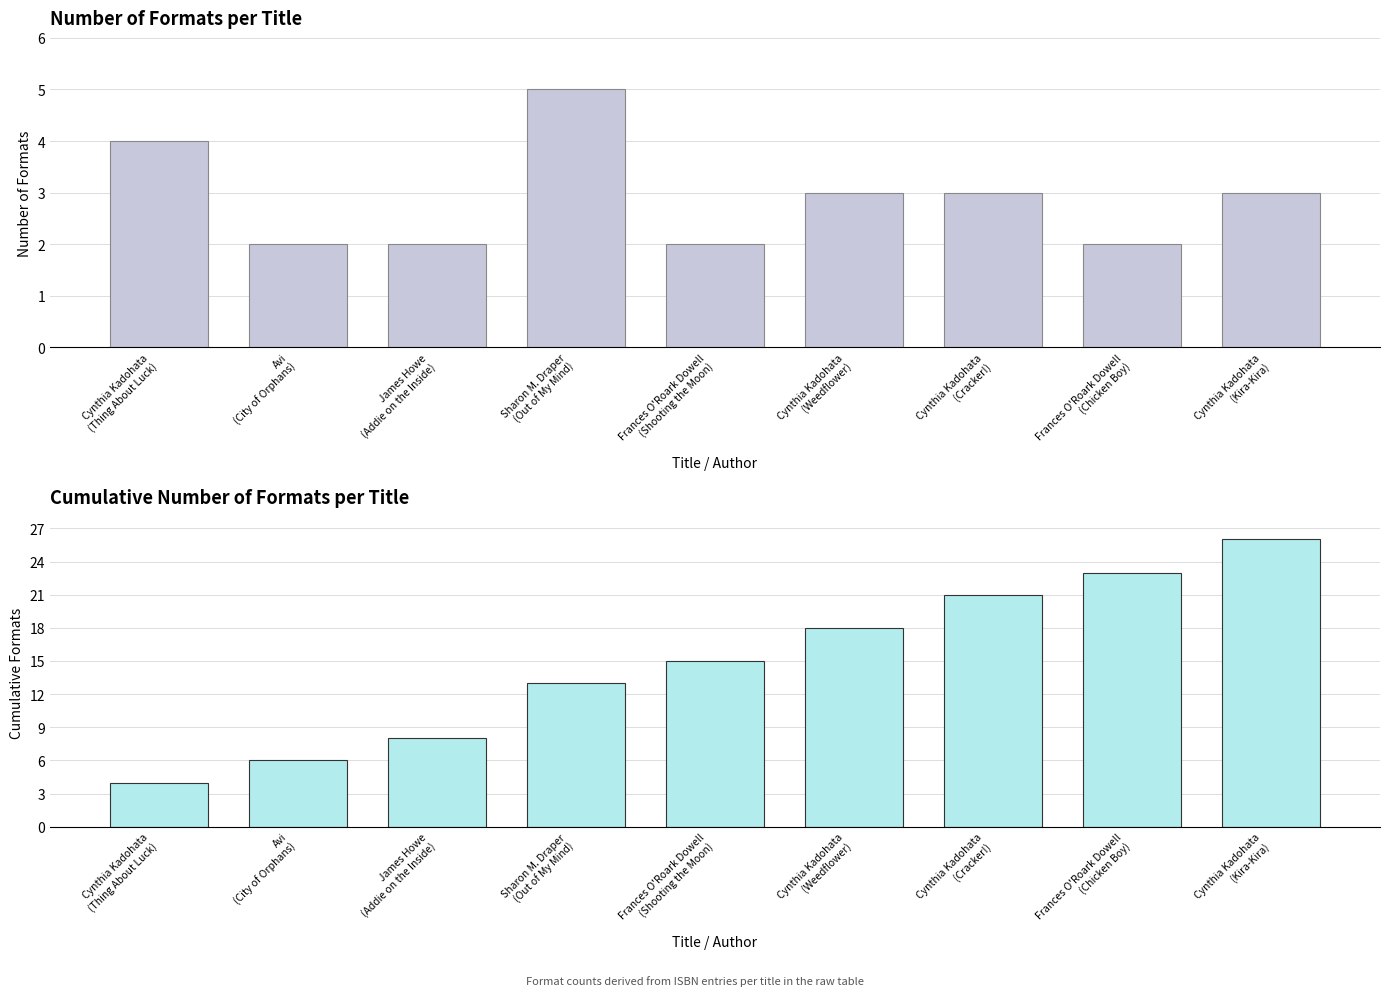

Is it true that Number of Formats equals 4 at Cynthia Kadohata
(Cracker!)?

False